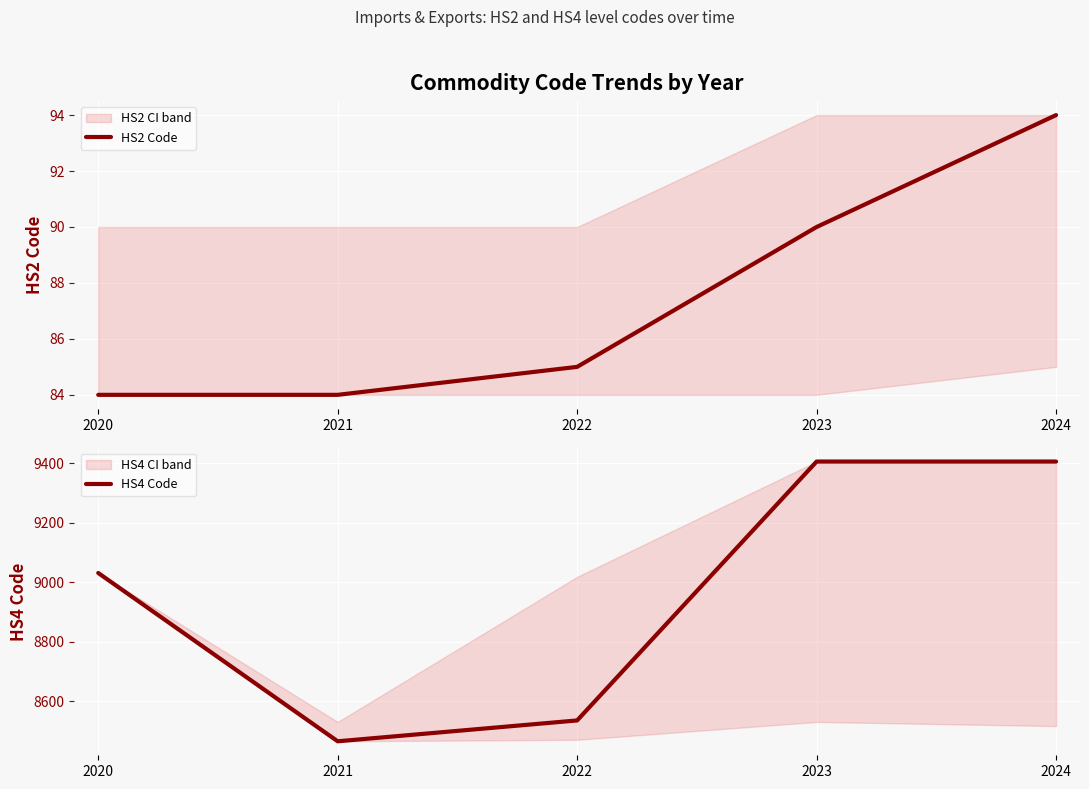

How many data points does each series have?

5